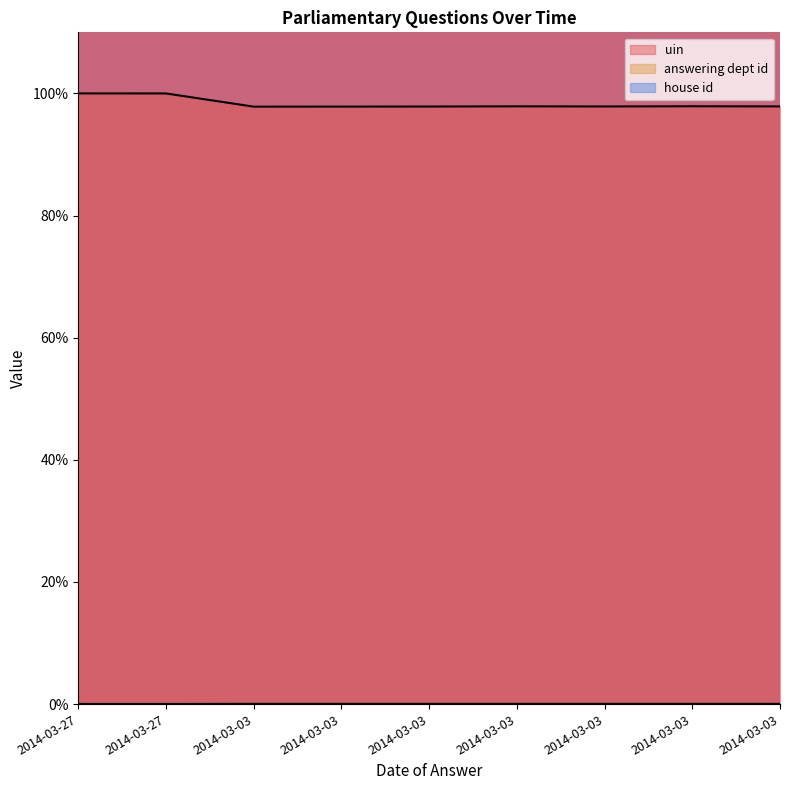

What is the difference between the highest and lowest values at 2014-03-03?

97.8